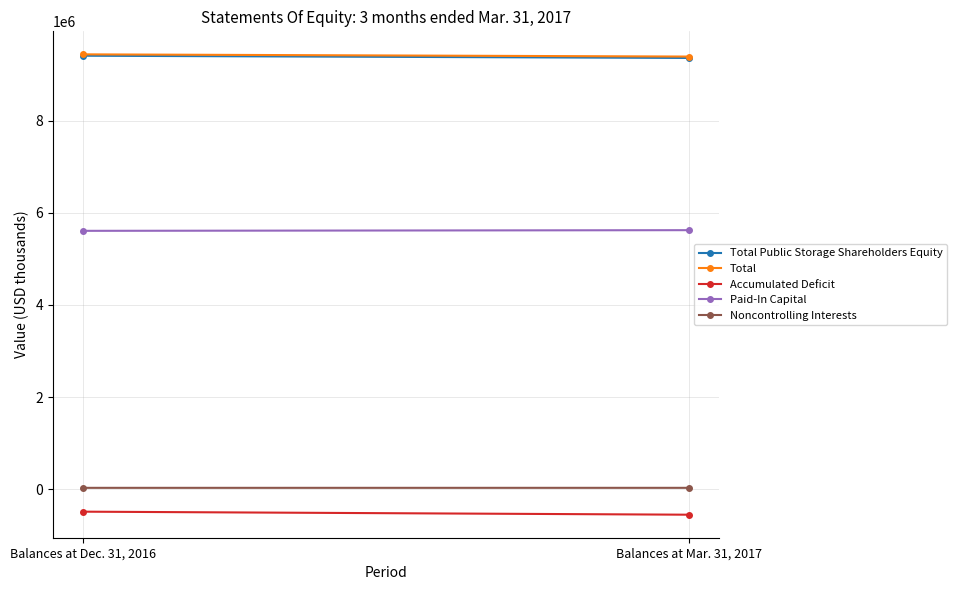

What is the difference between the Total values at Balances at Mar. 31, 2017 and Balances at Dec. 31, 2016?

48147